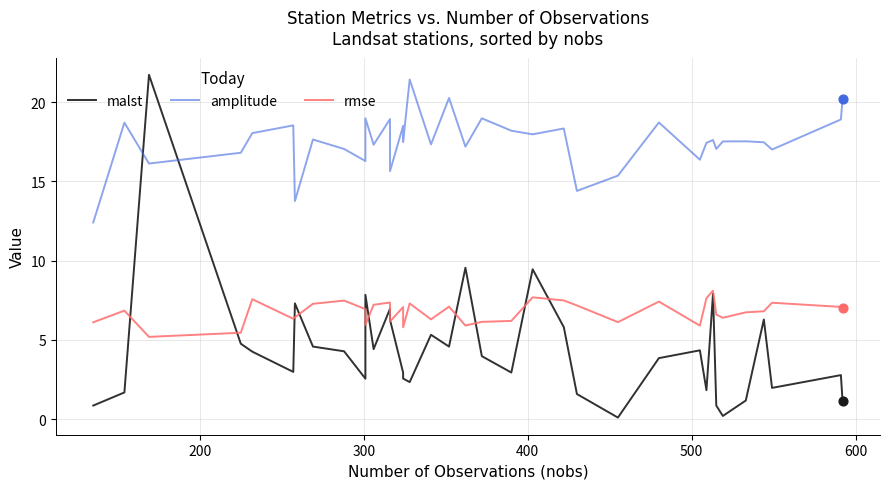

At how many categories does at least one series exceed 10?

37